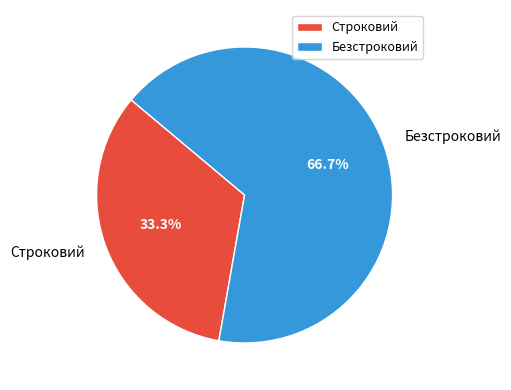

What percentage is NOT represented by Безстроковий?

33.3%